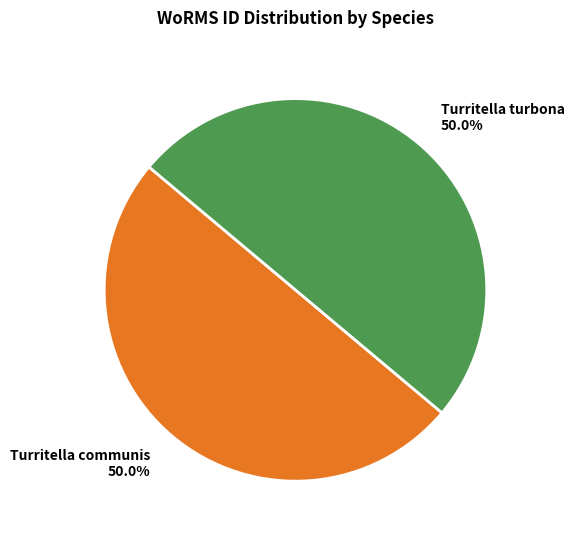

Count the number of slices in the pie.

2